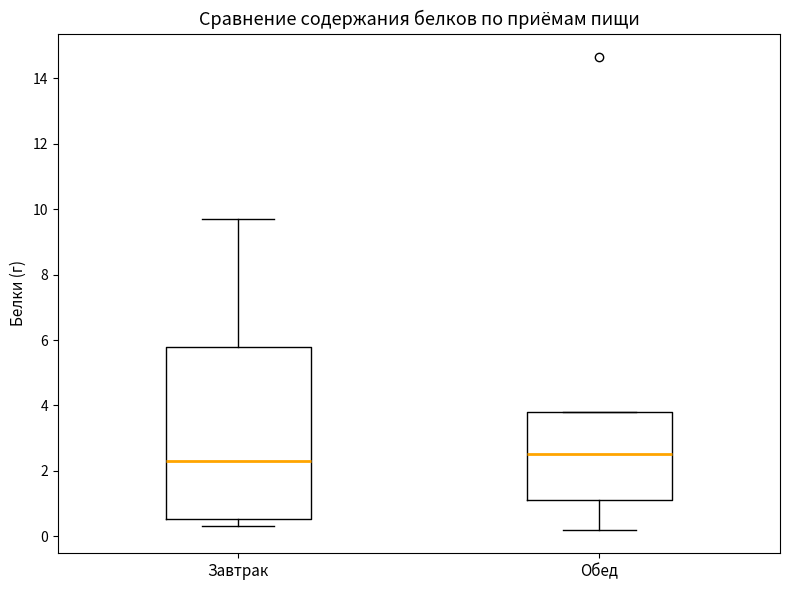

Reading left to right, read every box against the y-axis: the position of its median line, the range the box covers, and the ends of its whiskers. The values are not printed on the chart, so give them approximately, as read against the axis.

Завтрак: median 2.4, box 0.6 to 5.8, whiskers 0.4 to 9.8
Обед: median 2.6, box 1.2 to 3.8, whiskers 0.2 to 3.8